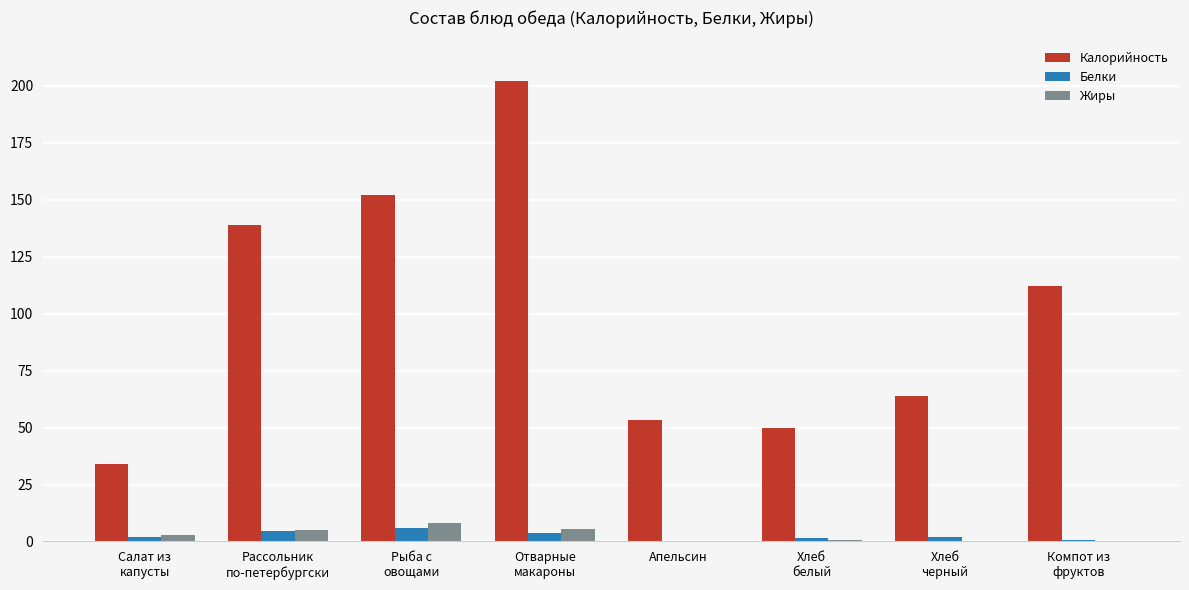

What is the sum of all Жиры values?

22.5